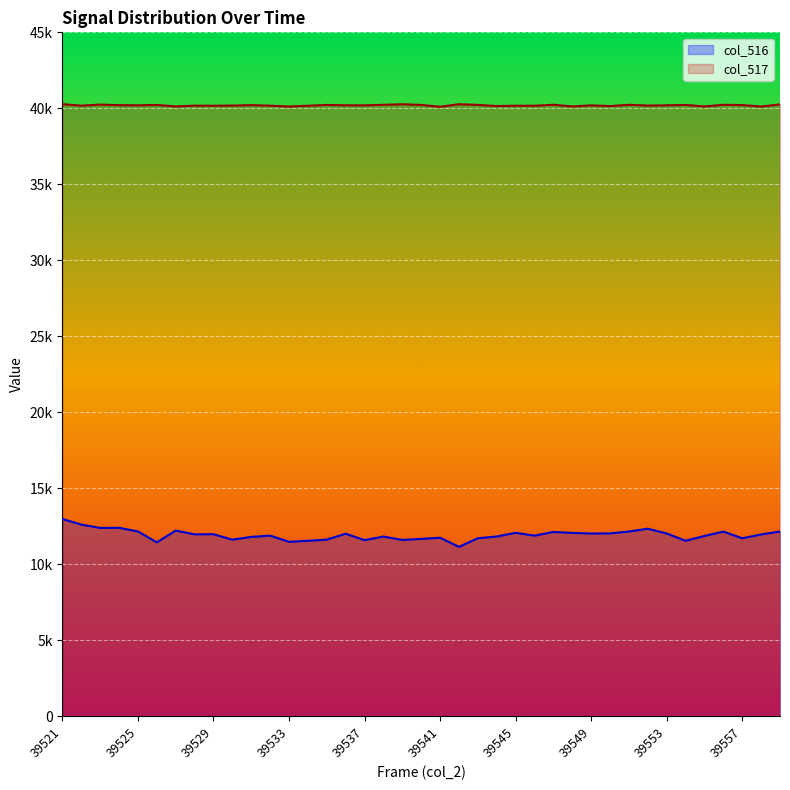

Reading left to right, transcribe all the data shown in this chart.

col_516: 39521=12982	39522=12614	39523=12393	39524=12401	39525=12162	39526=11445	39527=12219	39528=11972	39529=11981	39530=11623	39531=11803	39532=11887	39533=11479	39534=11548	39535=11624	39536=12012	39537=11591	39538=11825	39539=11606	39540=11672	39541=11747	39542=11149	39543=11717	39544=11829	39545=12072	39546=11886	39547=12129	39548=12066	39549=12028	39550=12034	39551=12158	39552=12343	39553=12028	39554=11547	39555=11866	39556=12153	39557=11713	39558=11965	39559=12158
col_517: 39521=40274	39522=40177	39523=40244	39524=40209	39525=40200	39526=40223	39527=40126	39528=40175	39529=40171	39530=40182	39531=40211	39532=40175	39533=40119	39534=40170	39535=40224	39536=40200	39537=40197	39538=40232	39539=40268	39540=40224	39541=40105	39542=40269	39543=40227	39544=40149	39545=40171	39546=40171	39547=40234	39548=40125	39549=40193	39550=40149	39551=40232	39552=40182	39553=40199	39554=40222	39555=40125	39556=40232	39557=40215	39558=40119	39559=40257